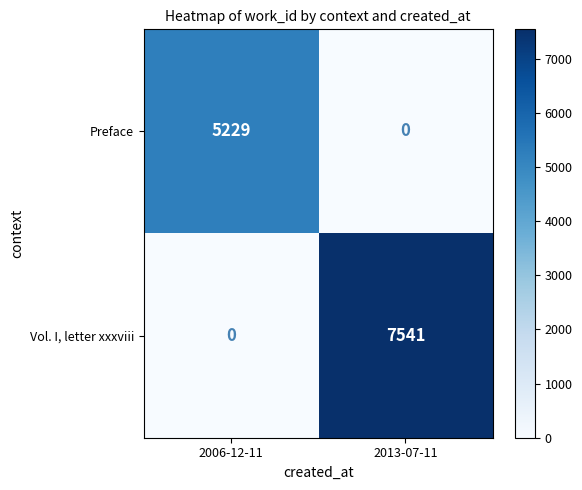

At 2006-12-11, list the series in order from largest to smallest.

Preface, Vol. I, letter xxxviii